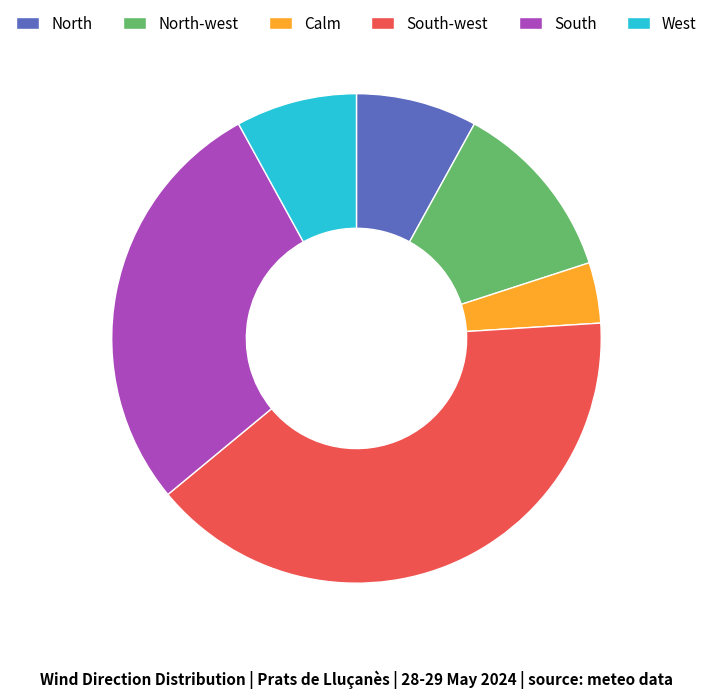

Does any single category account for the majority?

No